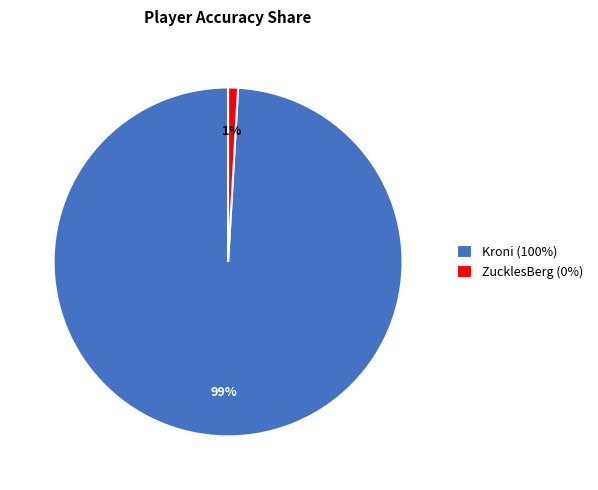

Is the sum of Kroni and ZucklesBerg greater than half?

Yes